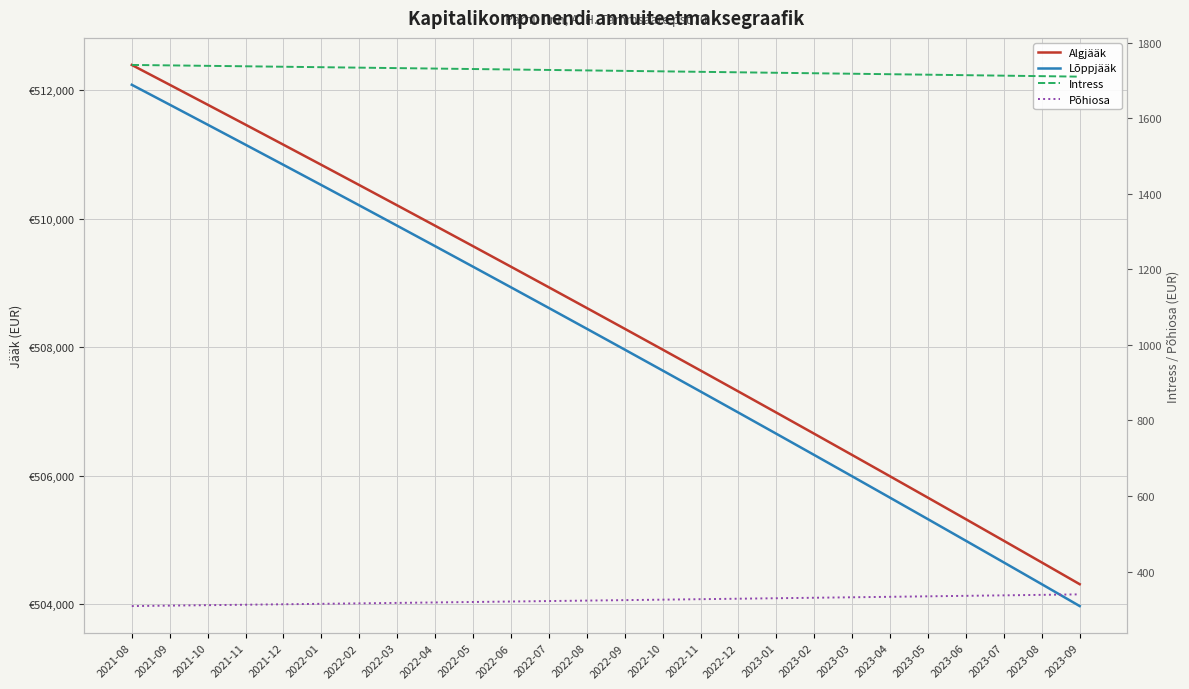

At which label does Lõppjääk reach its minimum?

2023-09